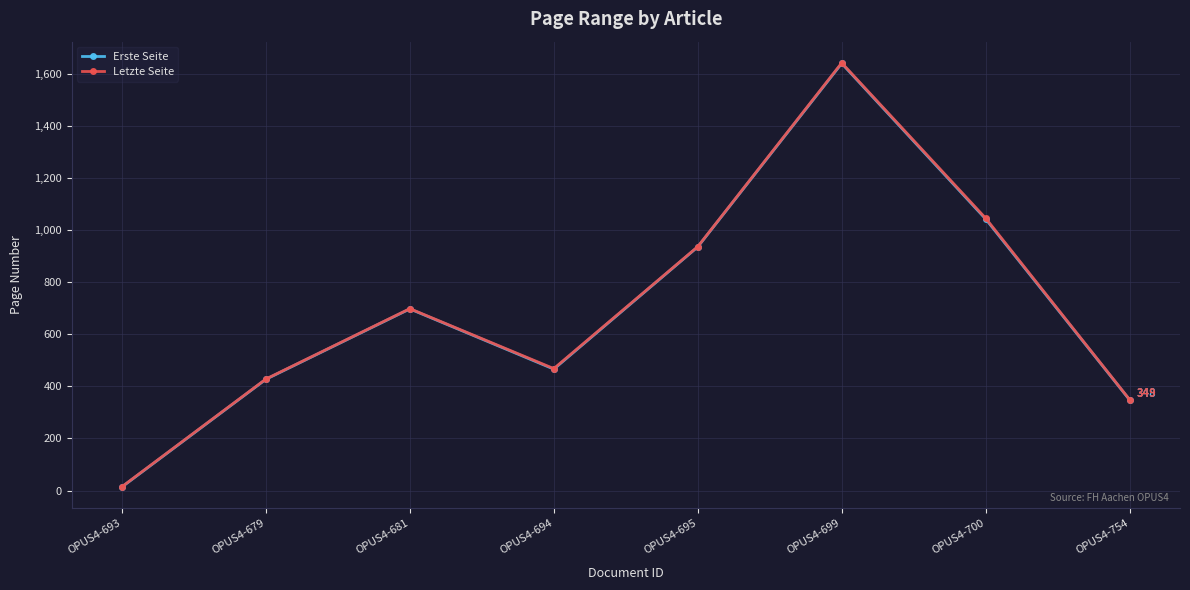

List the labels in order of Erste Seite value, largest first.

OPUS4-699, OPUS4-700, OPUS4-695, OPUS4-681, OPUS4-694, OPUS4-679, OPUS4-754, OPUS4-693